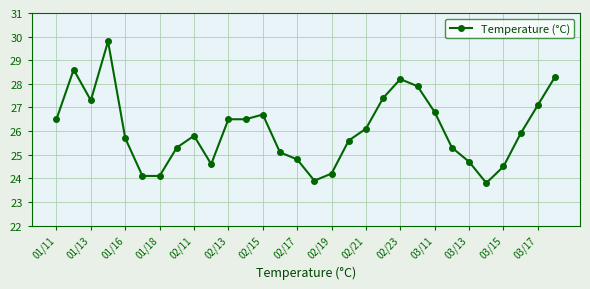

What is the sum of all values?

781.1